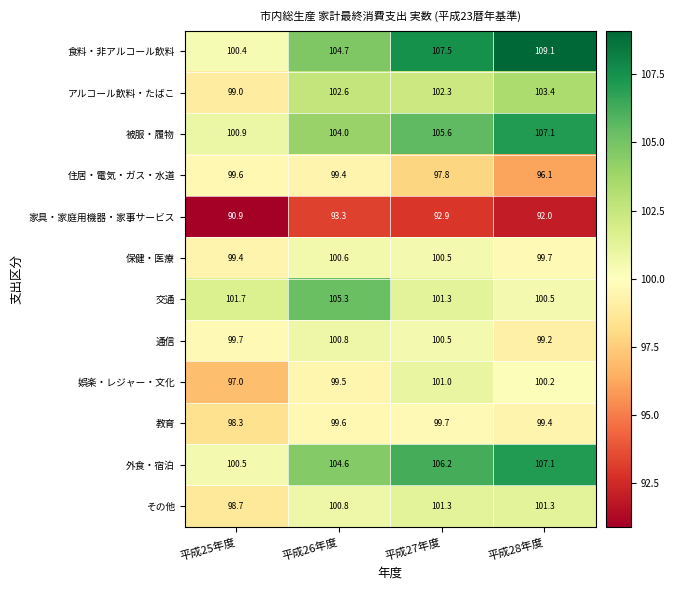

At how many categories does at least one series exceed 98?

4